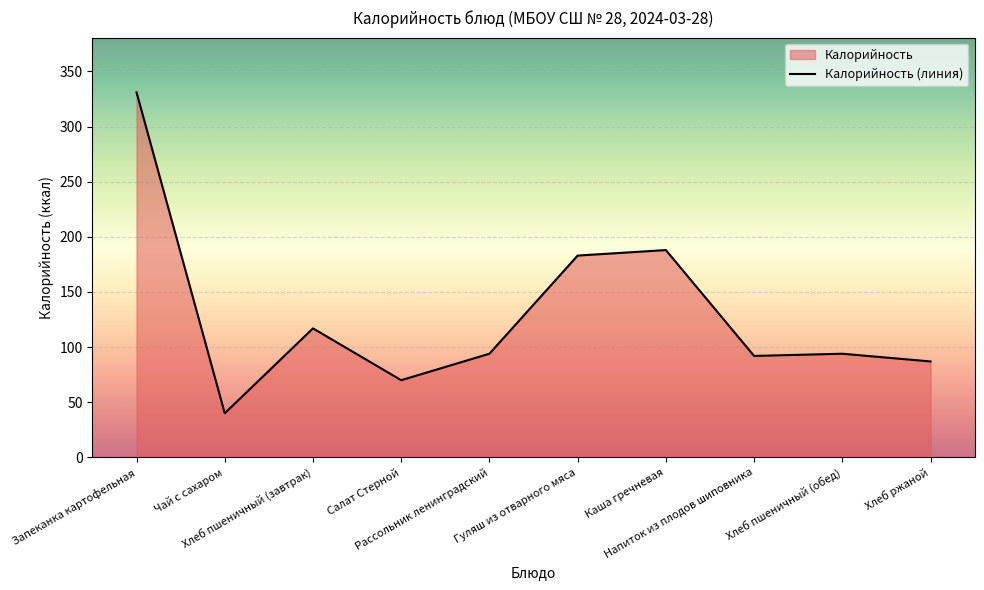

The chart shows a value of 92 at Напиток из плодов шиповника. True or false?

True